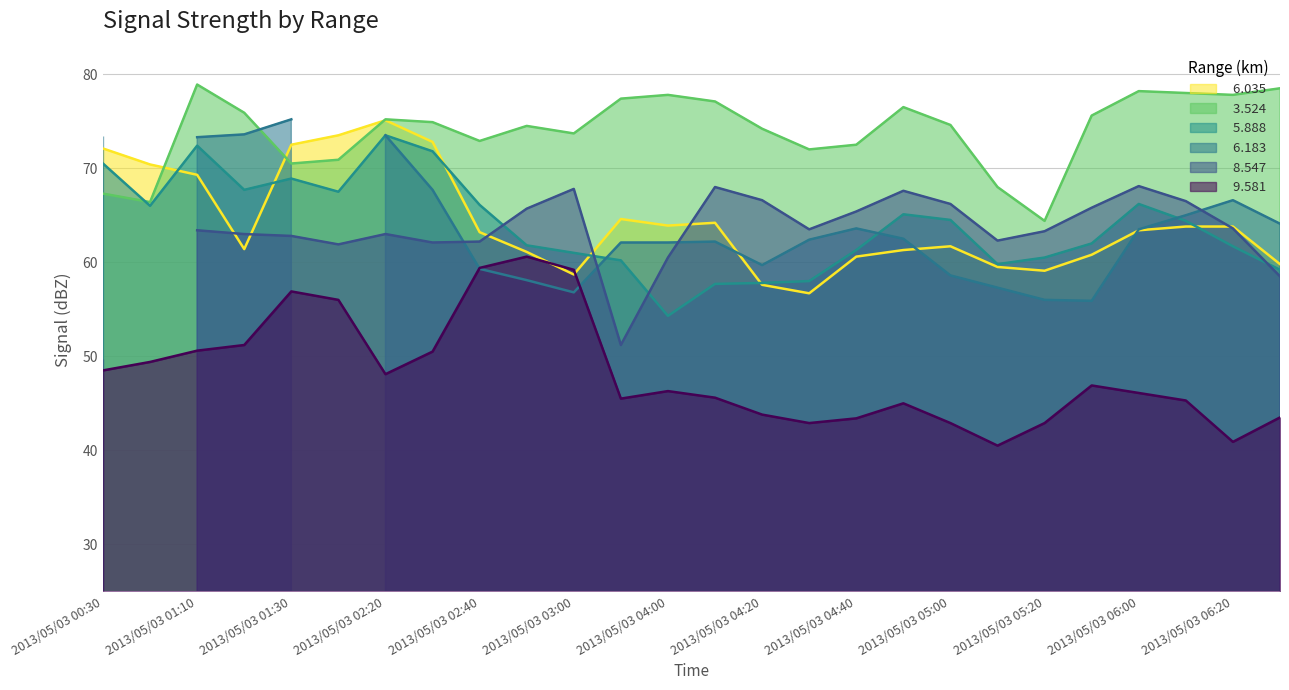

How many interior local valleys does the   5.888 series have?

5